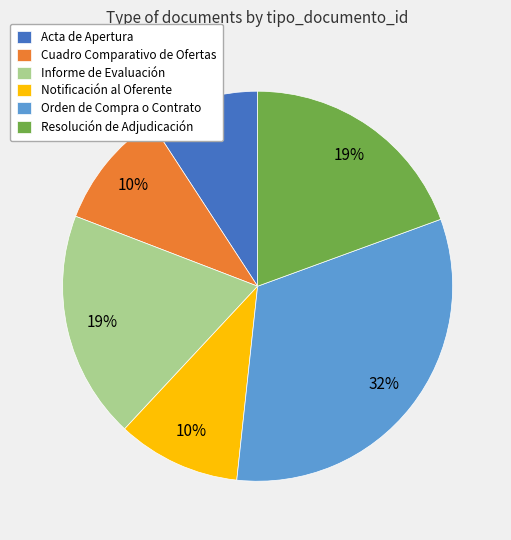

To the nearest percent, what portion does Orden de Compra o Contrato represent?

32%